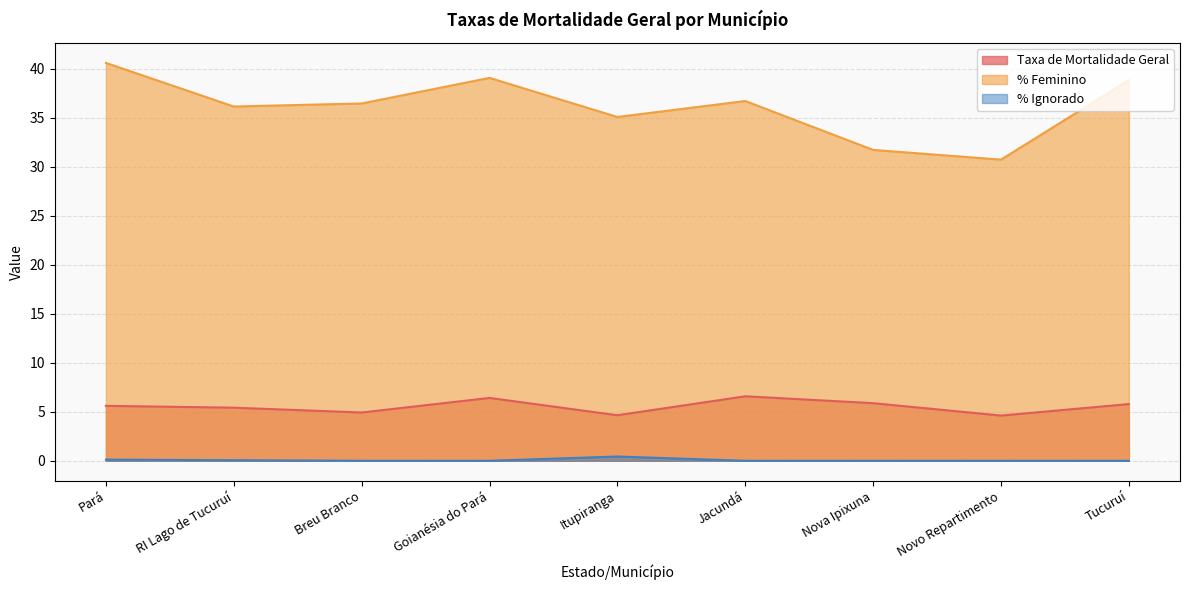

True or false: % Ignorado and Taxa de Mortalidade Geral cross at least once.

False